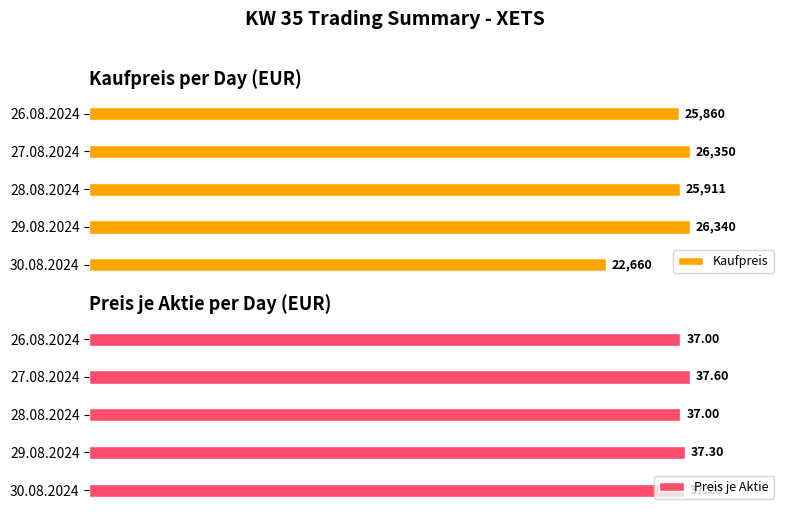

How many bars are there in total?

10